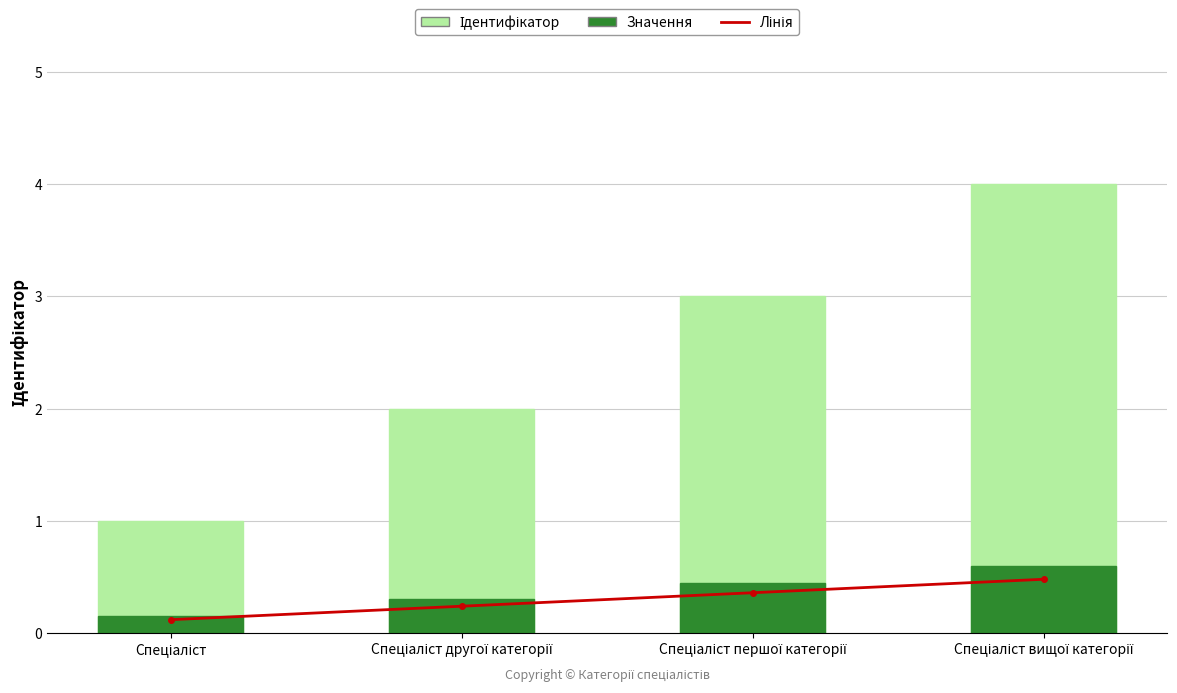

What is the value of the Ідентифікатор bar at the 4th from the left?

4.0